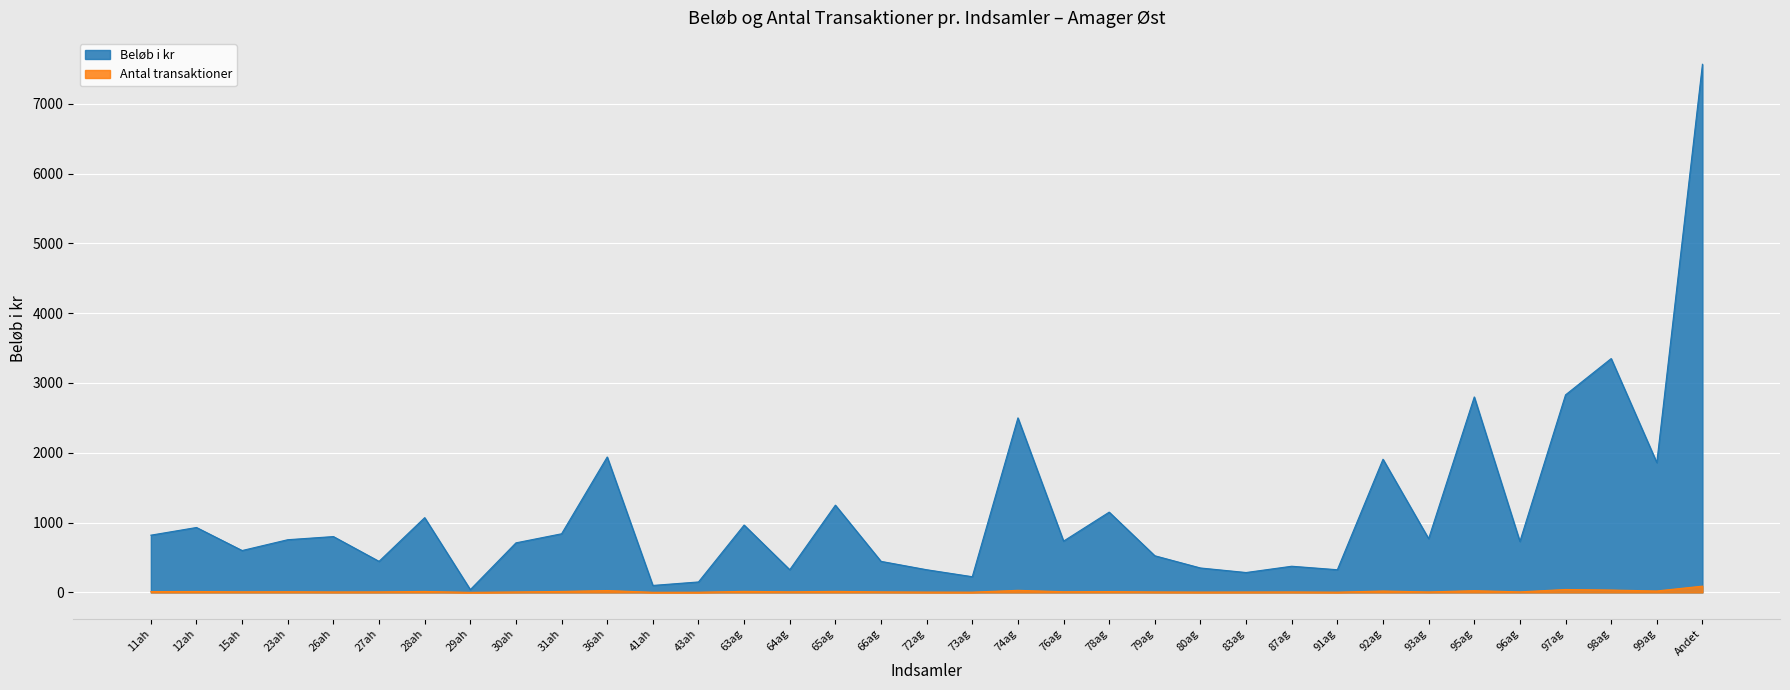

What is the label of the 28th point from the right?

29ah